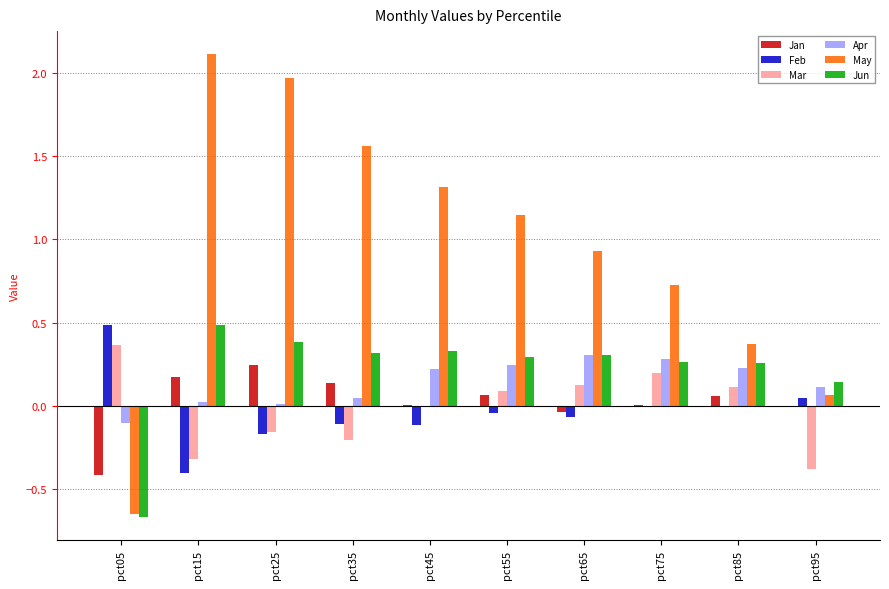

Count the number of categories in the chart.

10